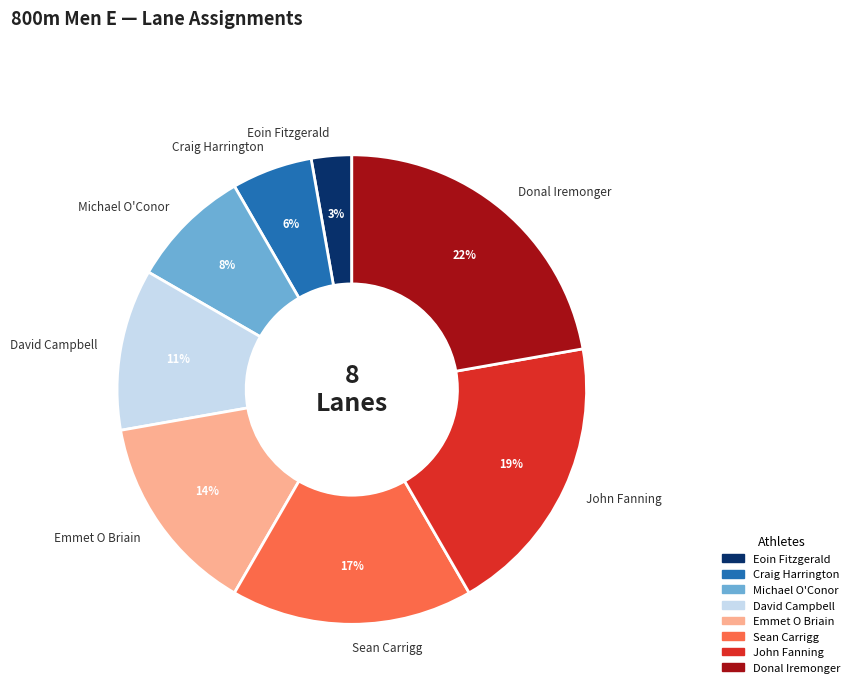

Which category has the biggest portion of the pie?

Donal Iremonger